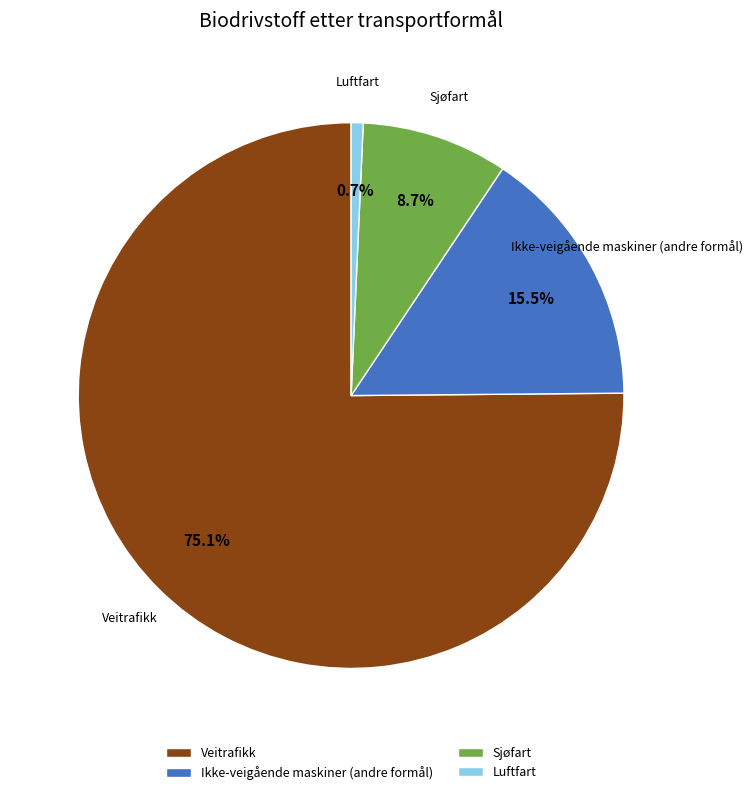

To the nearest percent, what is the average slice percentage?

25%